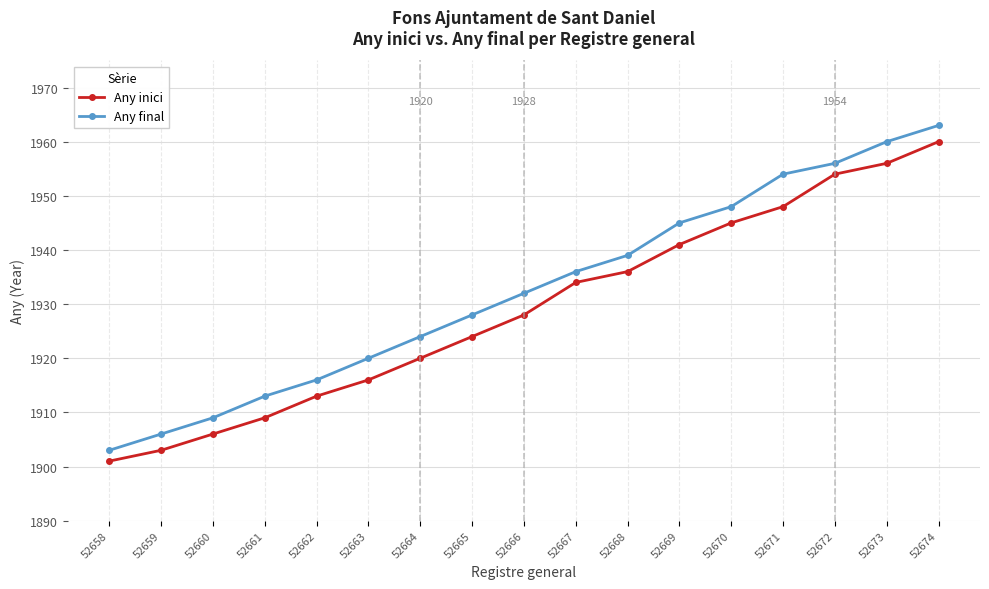

True or false: Any final and Any inici intersect in this chart.

False